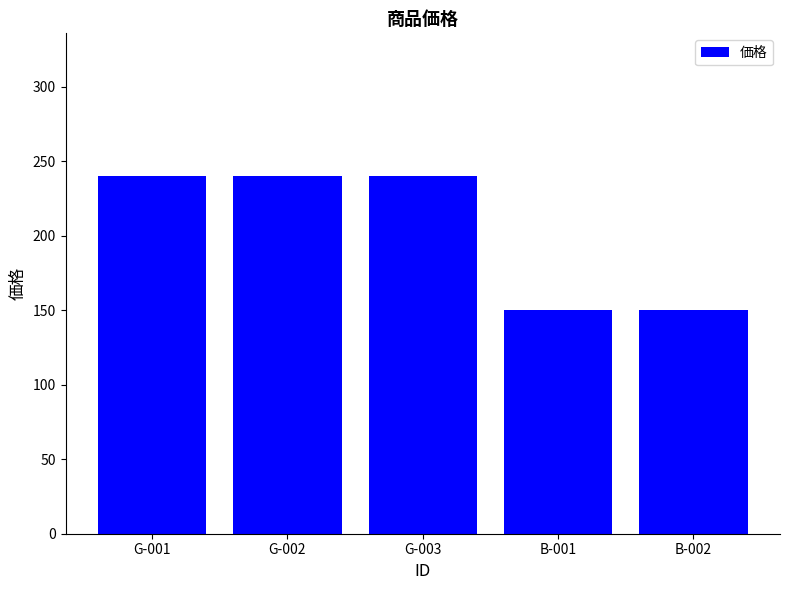

What is the sum of all values?

1020